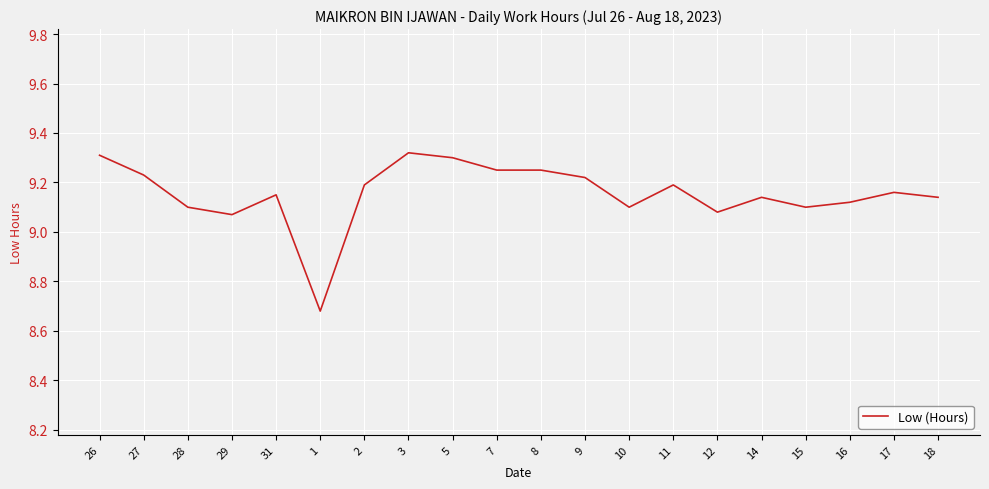

How many lines are shown in the chart?

1